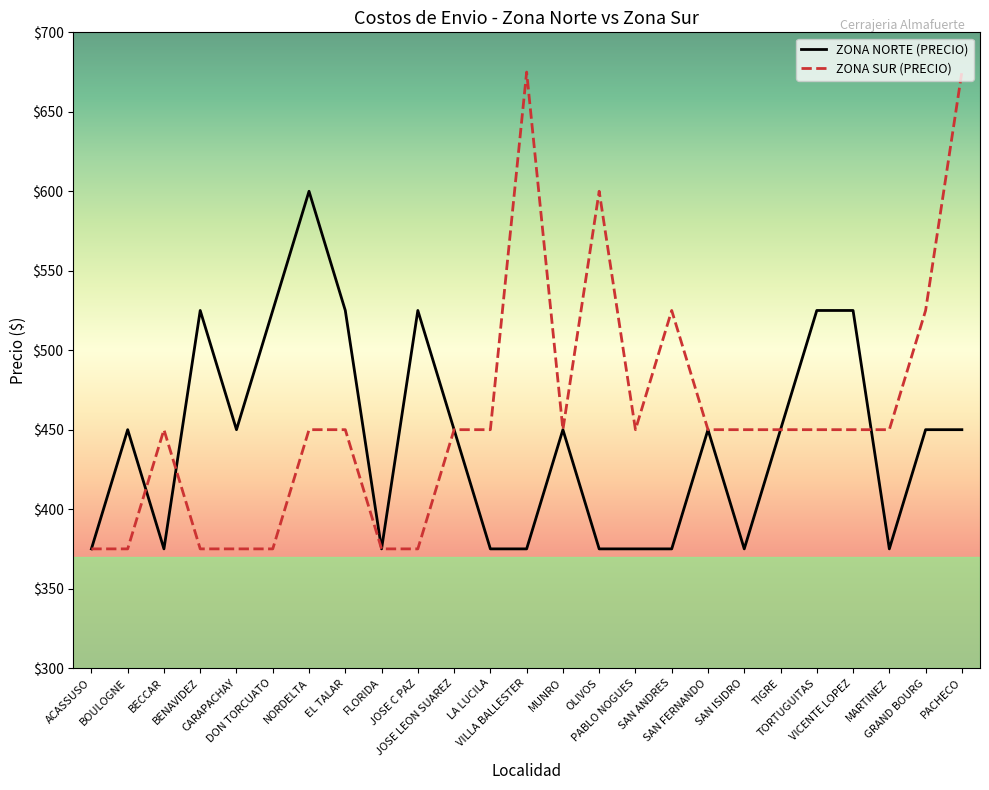

After their last crossing, which series has the higher values: ZONA SUR (PRECIO) or ZONA NORTE (PRECIO)?

ZONA SUR (PRECIO)